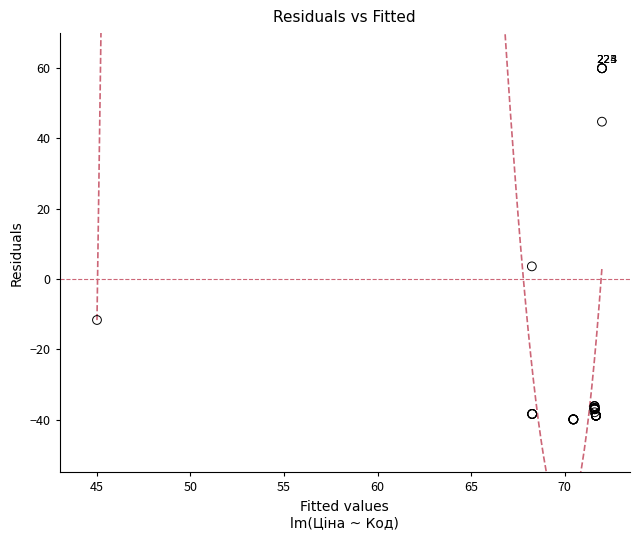

What Y value in the scatter plot is closest to 10?

3.6